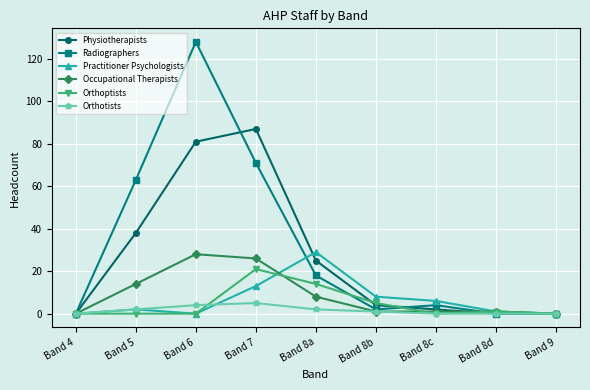

True or false: Practitioner Psychologists has more than 1 interior local peaks.

True